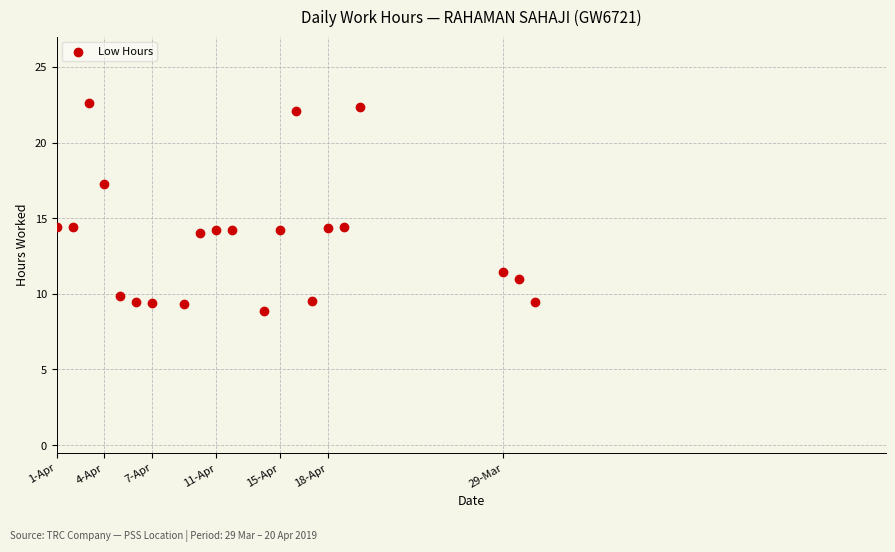

What is the range of Y values (max minus min)?

13.8